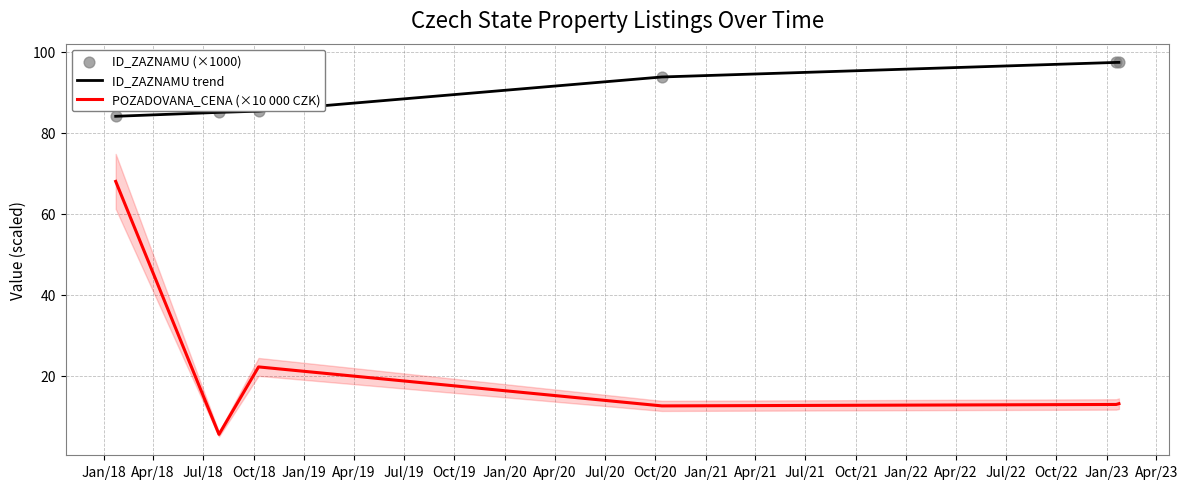

At how many categories does at least one series exceed 13?

6